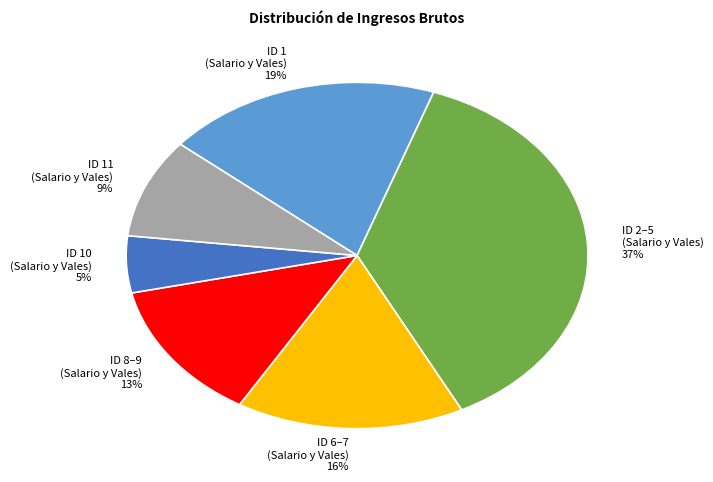

Does any single category account for the majority?

No